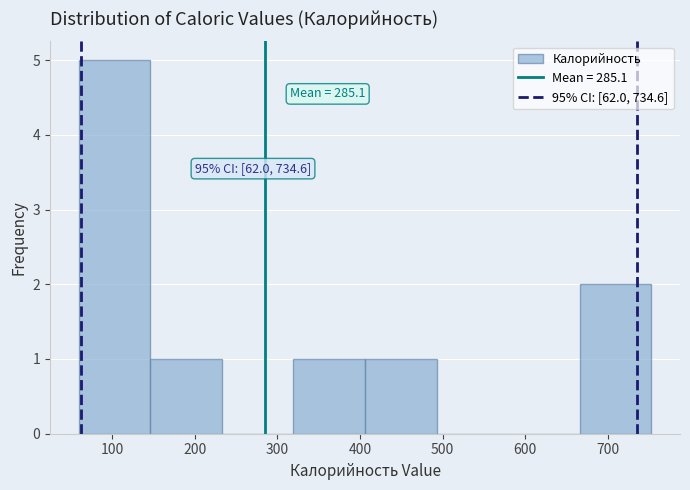

Which range on the x-axis has the tallest bar?

60 to 150